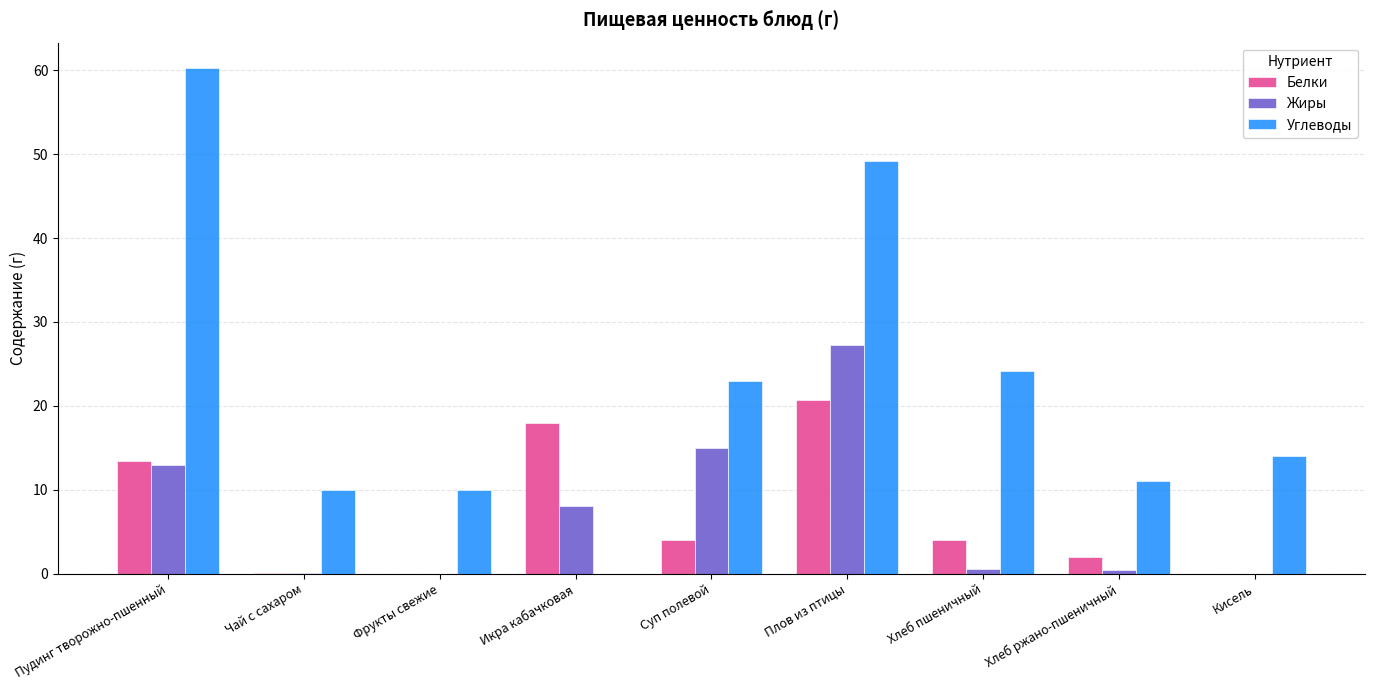

What is the difference between the Белки values at Суп полевой and Кисель?

4.0